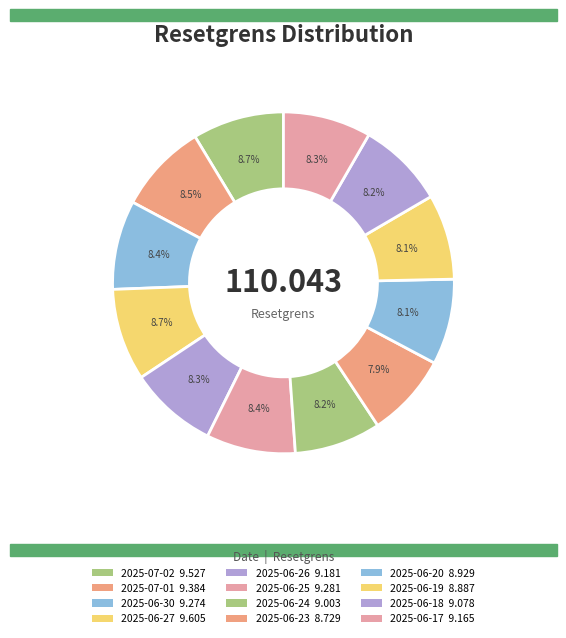

Does 2025-06-30 account for over 50% of the chart?

No